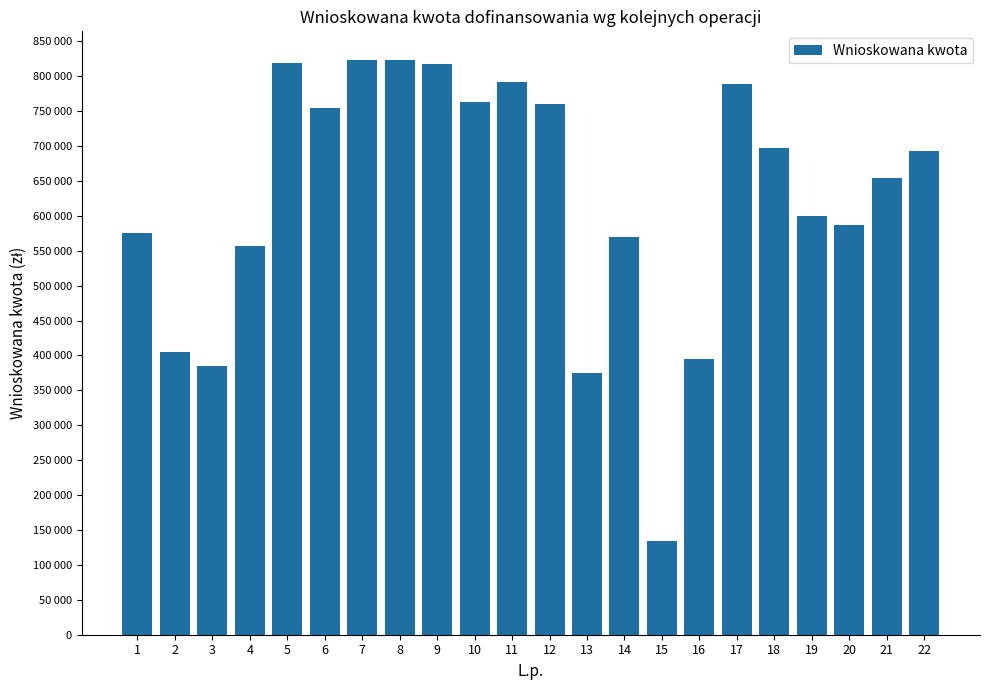

Reading left to right, transcribe all the data shown in this chart.

1=575371	2=405000	3=384486	4=556324	5=819000	6=754270	7=822980	8=822980	9=816720	10=762520	11=792236	12=759883	13=374990	14=568951	15=134624	16=395313	17=788032	18=697290	19=600000	20=586900	21=654166	22=693193